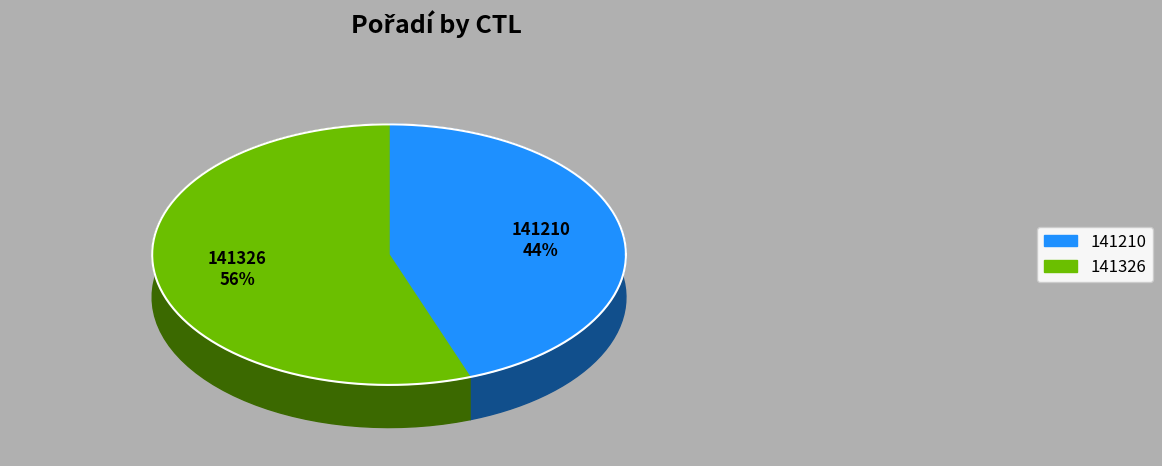

To the nearest percent, what portion does 141210 represent?

44%